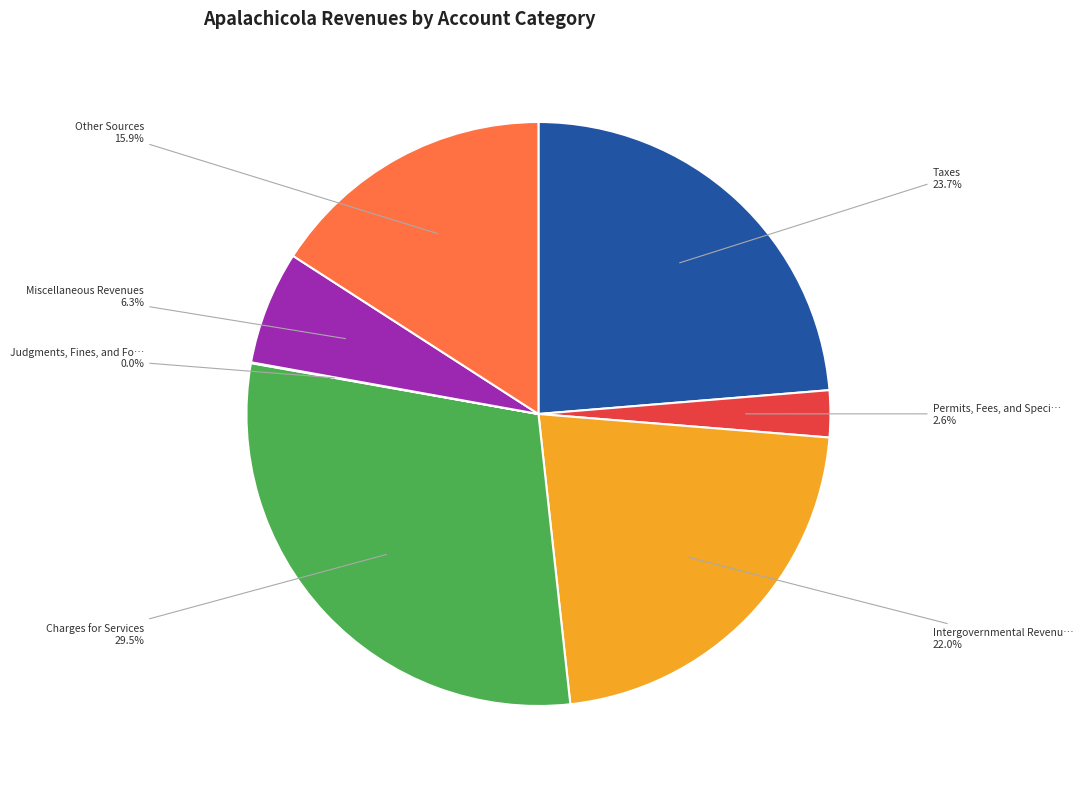

Does any single category account for the majority?

No